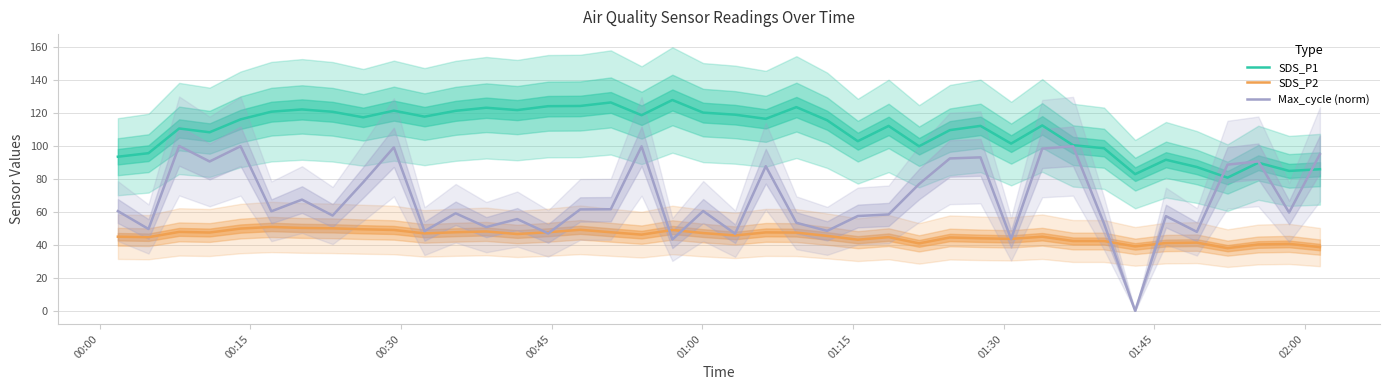

At how many categories does at least one series exceed 97?

31